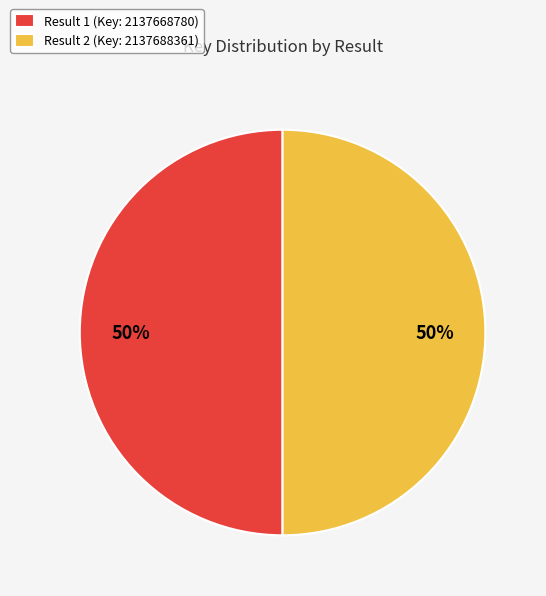

Is it true that Result 1 (Key: 2137668780) is 42% of the pie?

False